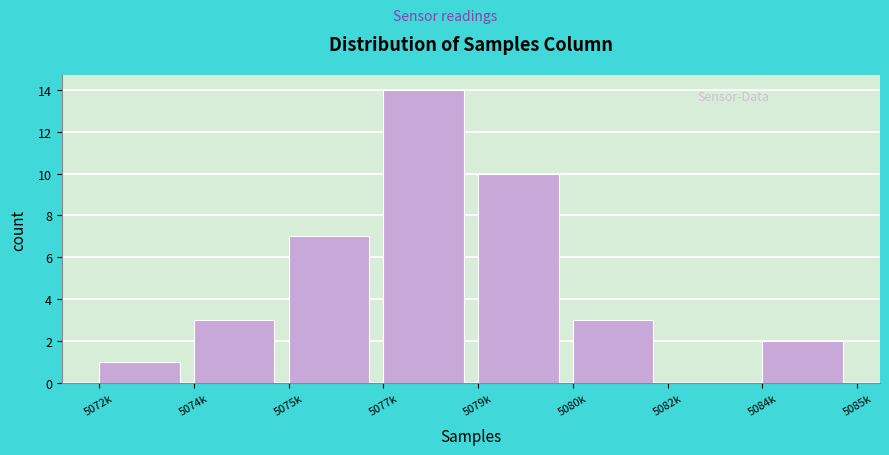

Reading right to left, list all the values displayed in this chart.

5084k=2	5082k=0	5080k=3	5079k=10	5077k=14	5075k=7	5074k=3	5072k=1